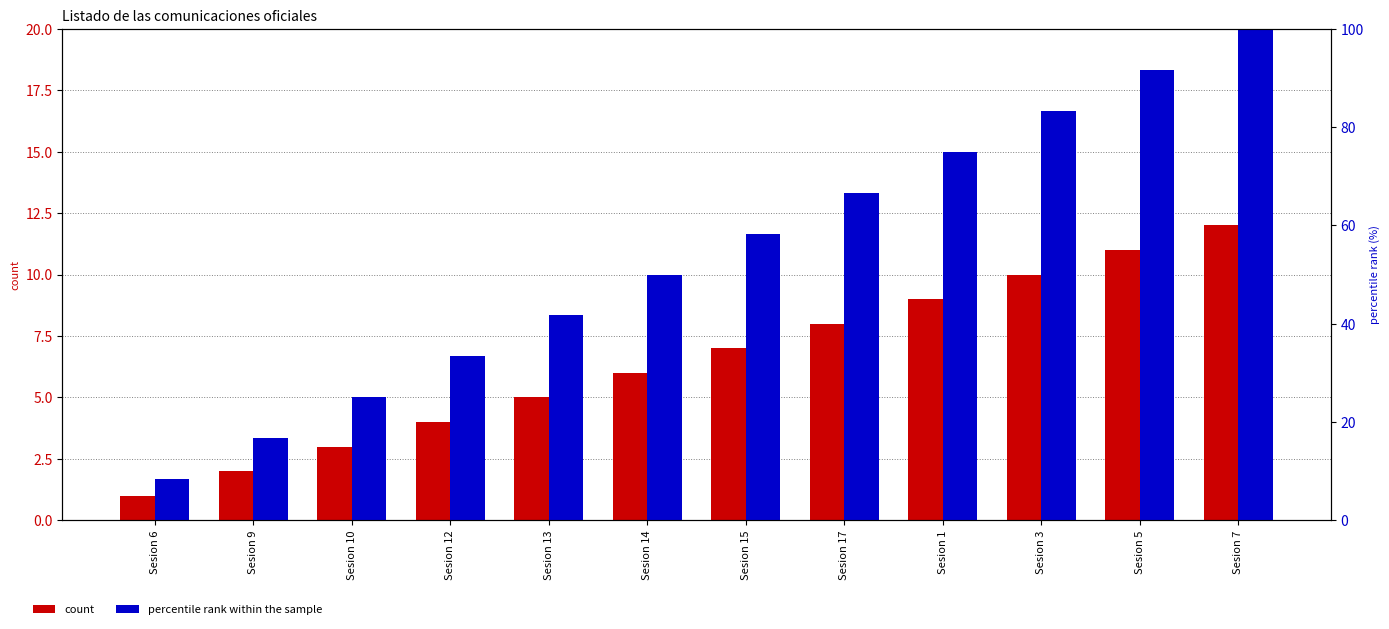

Reading right to left, what are all the values shown in this chart?

count: Sesion 7=12.0	Sesion 5=11.0	Sesion 3=10.0	Sesion 1=9.0	Sesion 17=8.0	Sesion 15=7.0	Sesion 14=6.0	Sesion 13=5.0	Sesion 12=4.0	Sesion 10=3.0	Sesion 9=2.0	Sesion 6=1.0
percentile rank within the sample: Sesion 7=100.0	Sesion 5=91.7	Sesion 3=83.3	Sesion 1=75.0	Sesion 17=66.7	Sesion 15=58.3	Sesion 14=50.0	Sesion 13=41.7	Sesion 12=33.3	Sesion 10=25.0	Sesion 9=16.7	Sesion 6=8.3